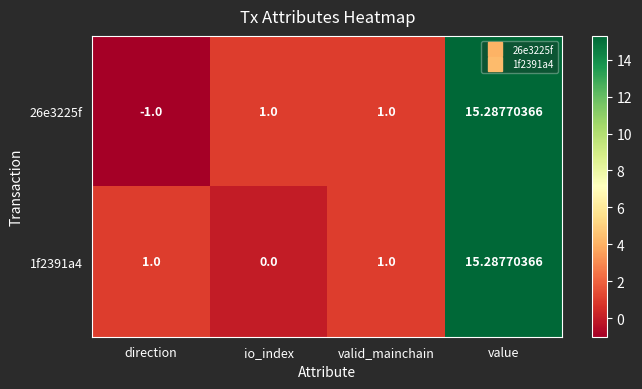

At which category is the sum across all series the highest?

value